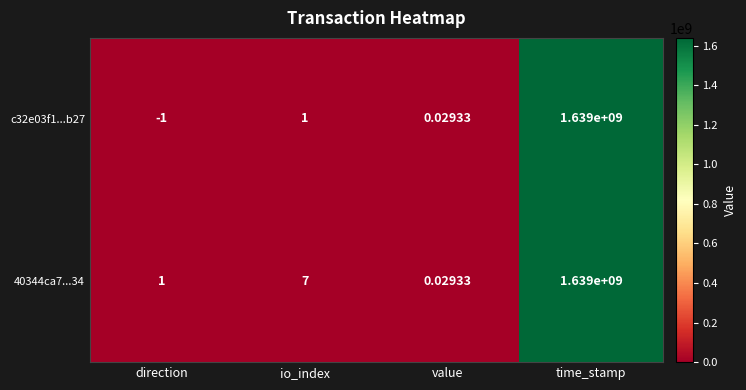

At which label does c32e03f1...b27 reach its minimum?

direction